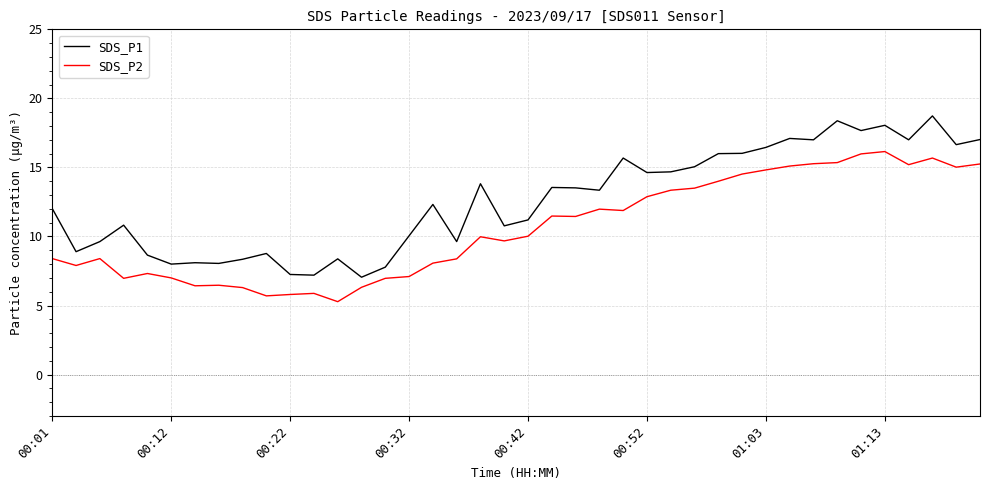

How many lines are shown in the chart?

2